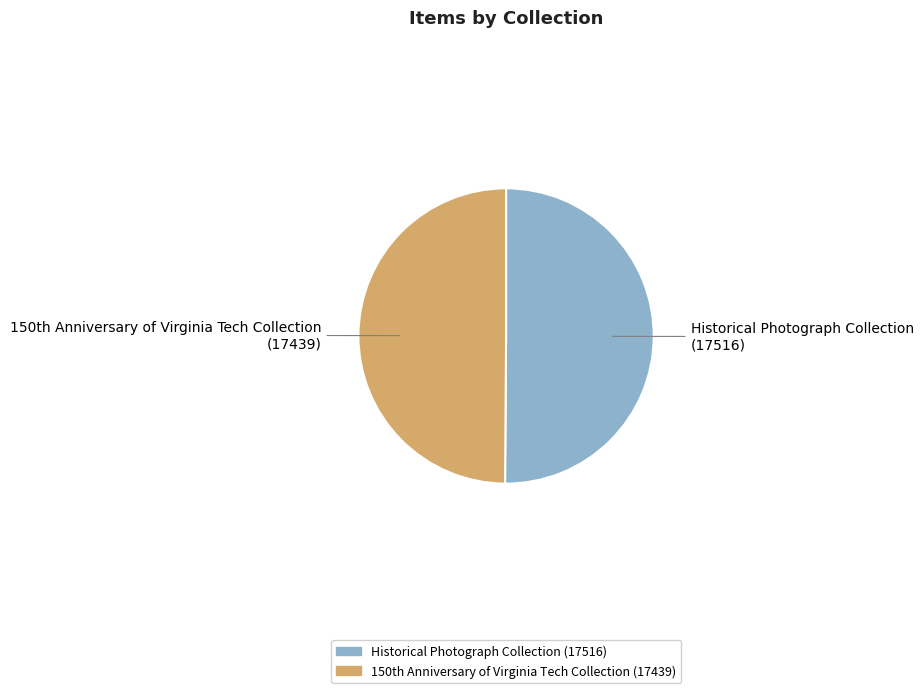

True or false: Historical Photograph Collection accounts for 50% of the total.

True